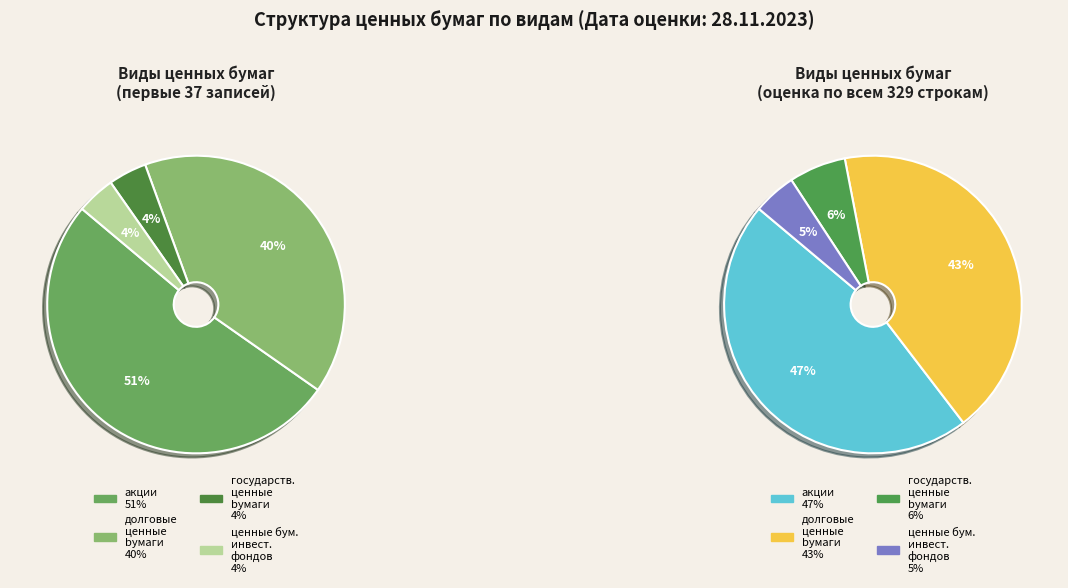

What is the ratio of the value at акции to the value at ценные бумаги инвестиционных фондов?

12.3